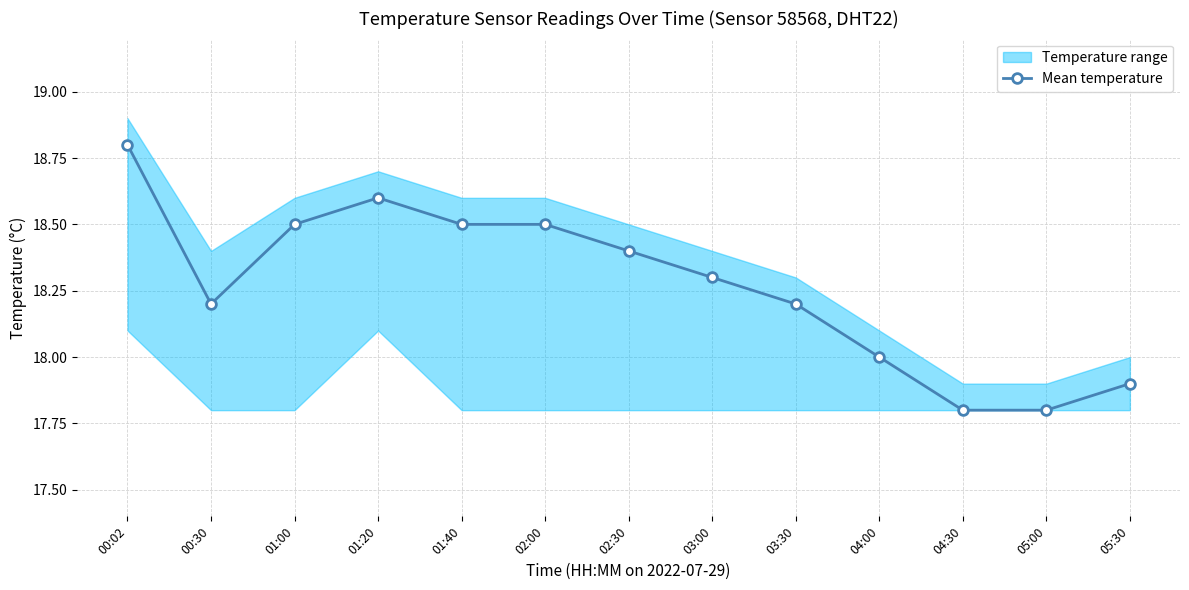

What is the approximate value at 00:30?

18.2